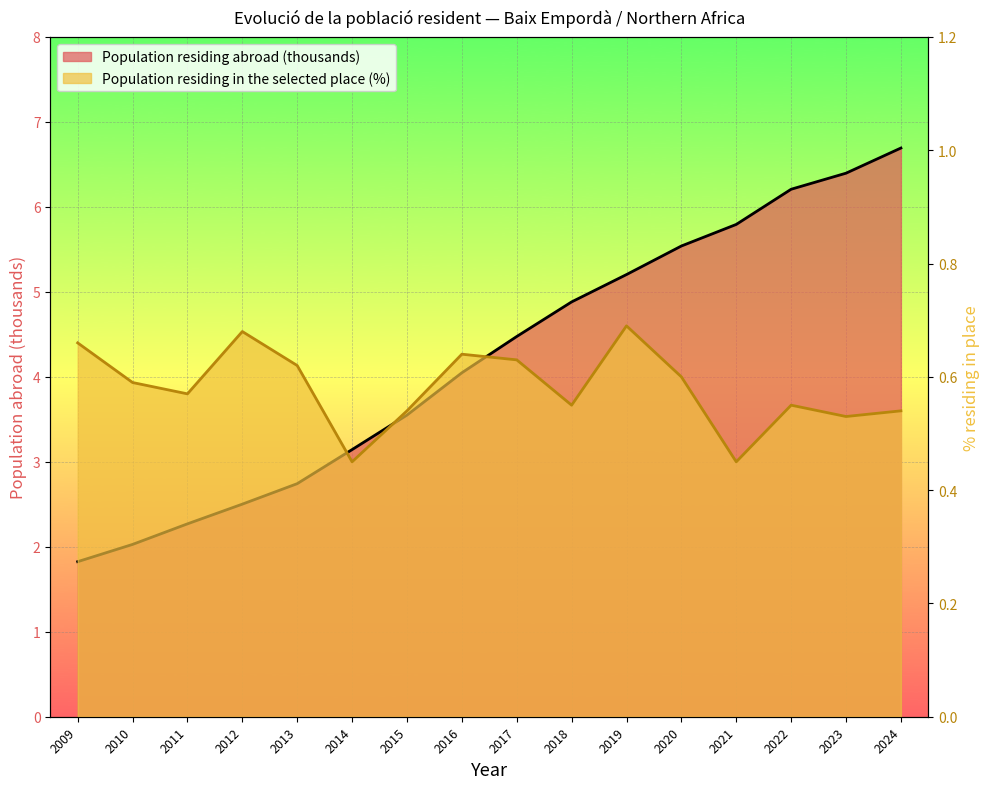

At which label is Population residing abroad (thousands) closest to 4?

2016